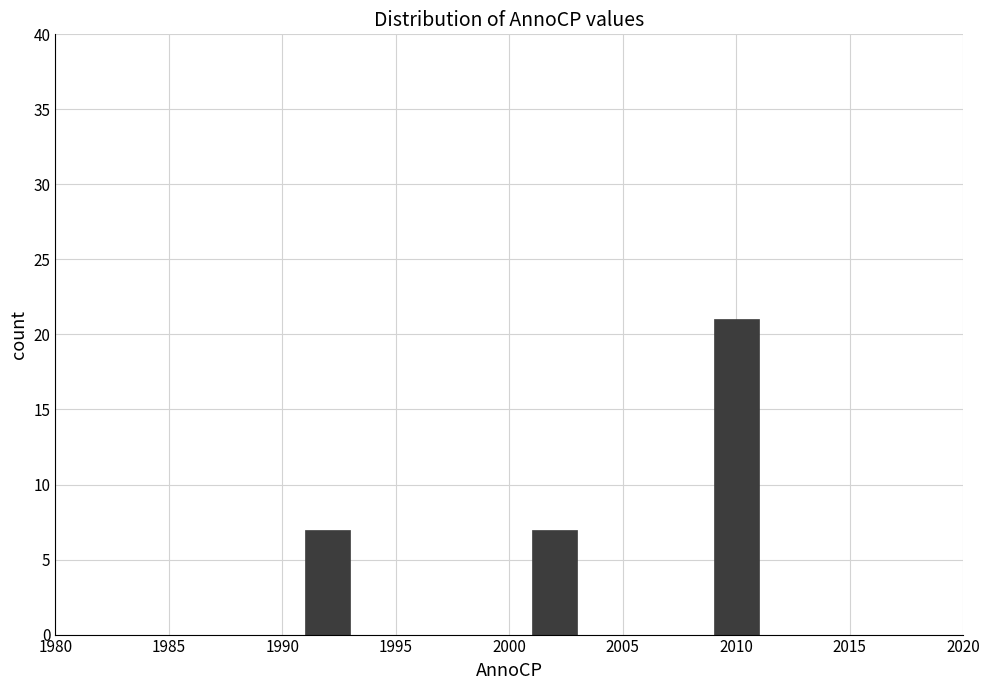

Reading left to right, transcribe this chart: for each bar, give the range it covers on the x-axis and its height. The values are not printed on the chart, so give them approximately, as read against the axis.

1991 to 1993: 7
1993 to 1995: 0
1995 to 1997: 0
1997 to 1999: 0
1999 to 2001: 0
2001 to 2003: 7
2003 to 2005: 0
2005 to 2007: 0
2007 to 2009: 0
2009 to 2011: 21